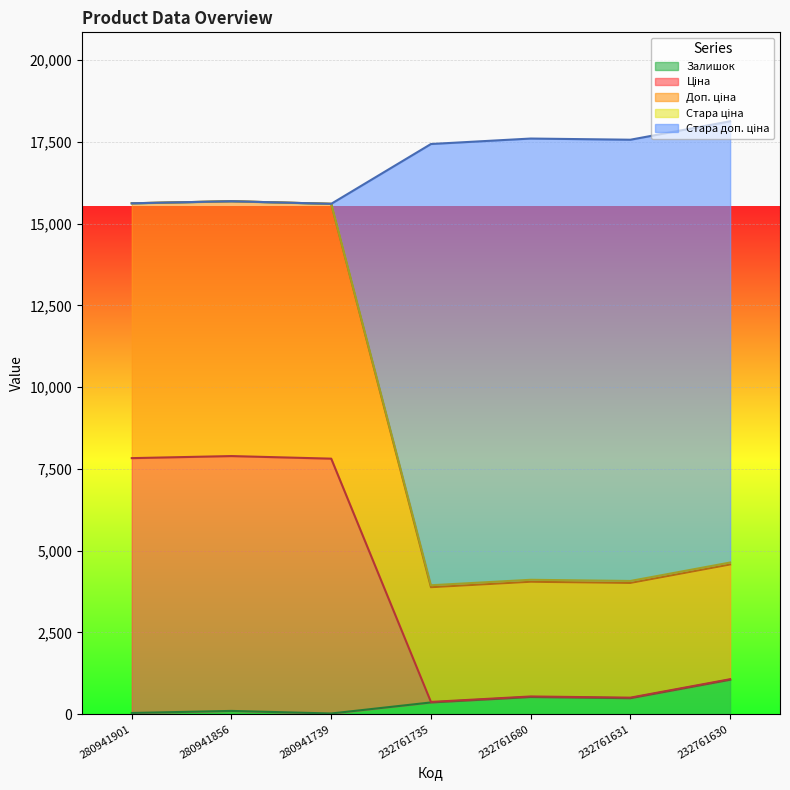

The value of Доп. ціна at 232761630 is 4639.6. True or false?

True